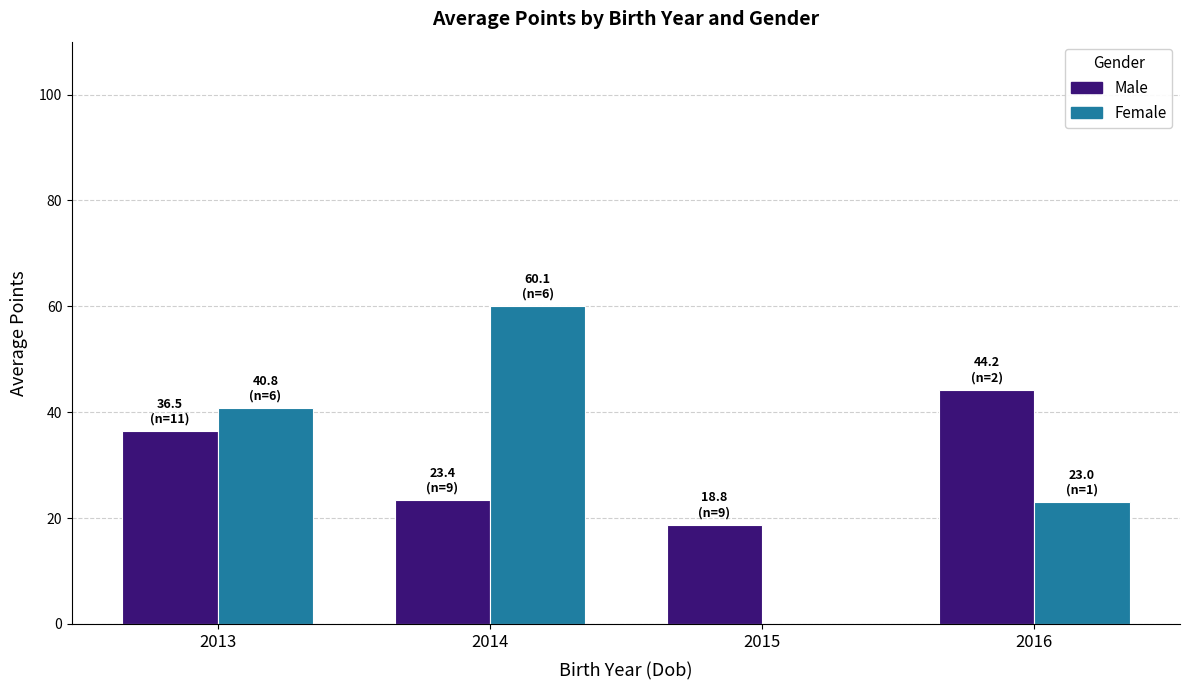

The Female series shows 37.1 at 2014. True or false?

False